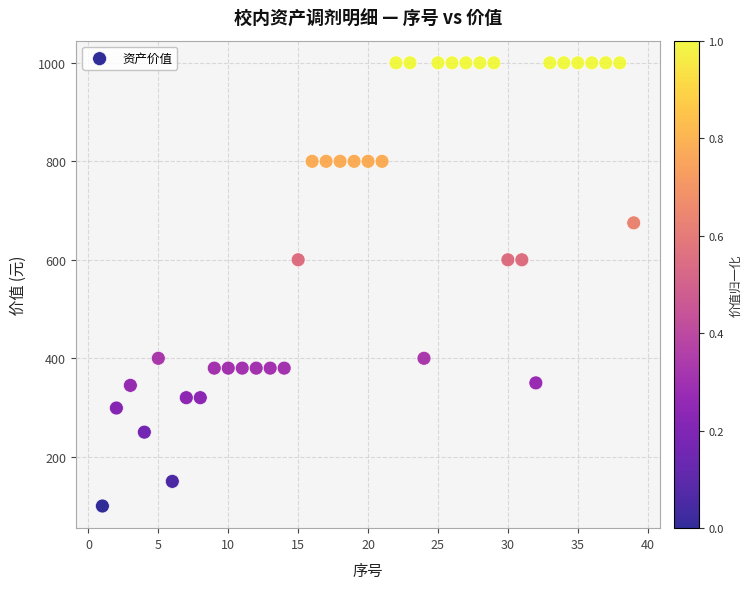

What is the range of X values (max minus min)?

38